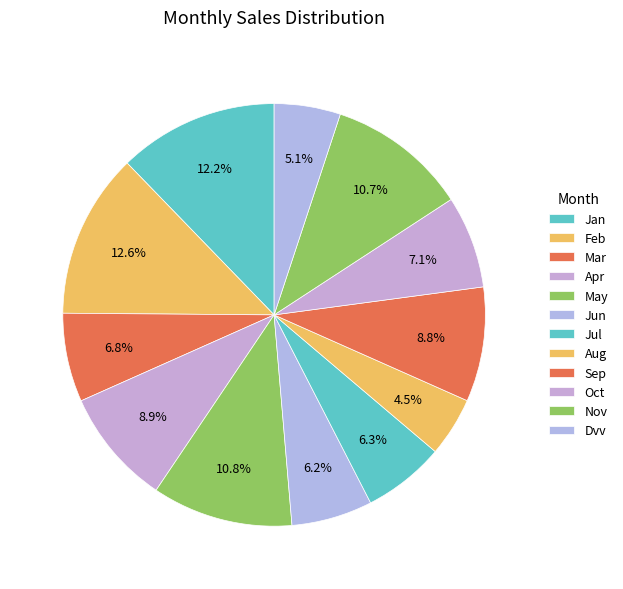

Is Oct the majority of the pie?

No